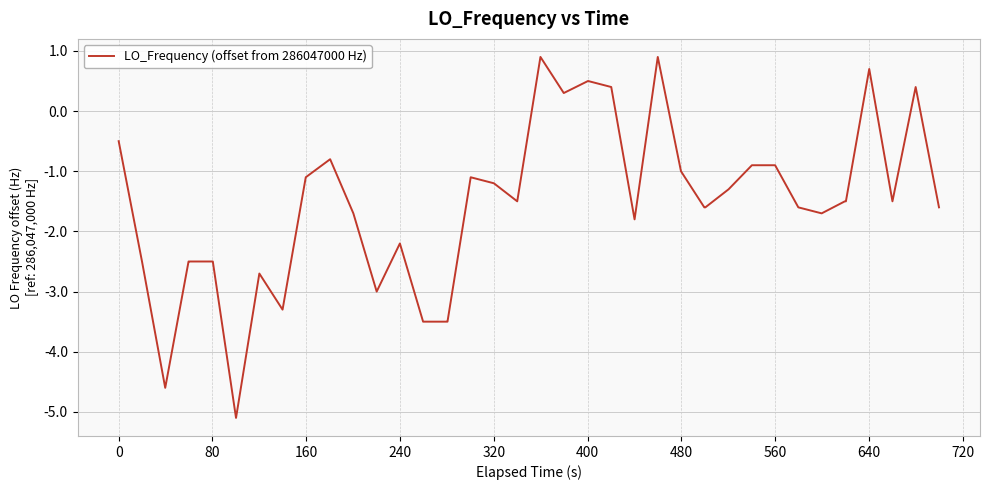

What is the minimum value shown in the chart?

-5.1